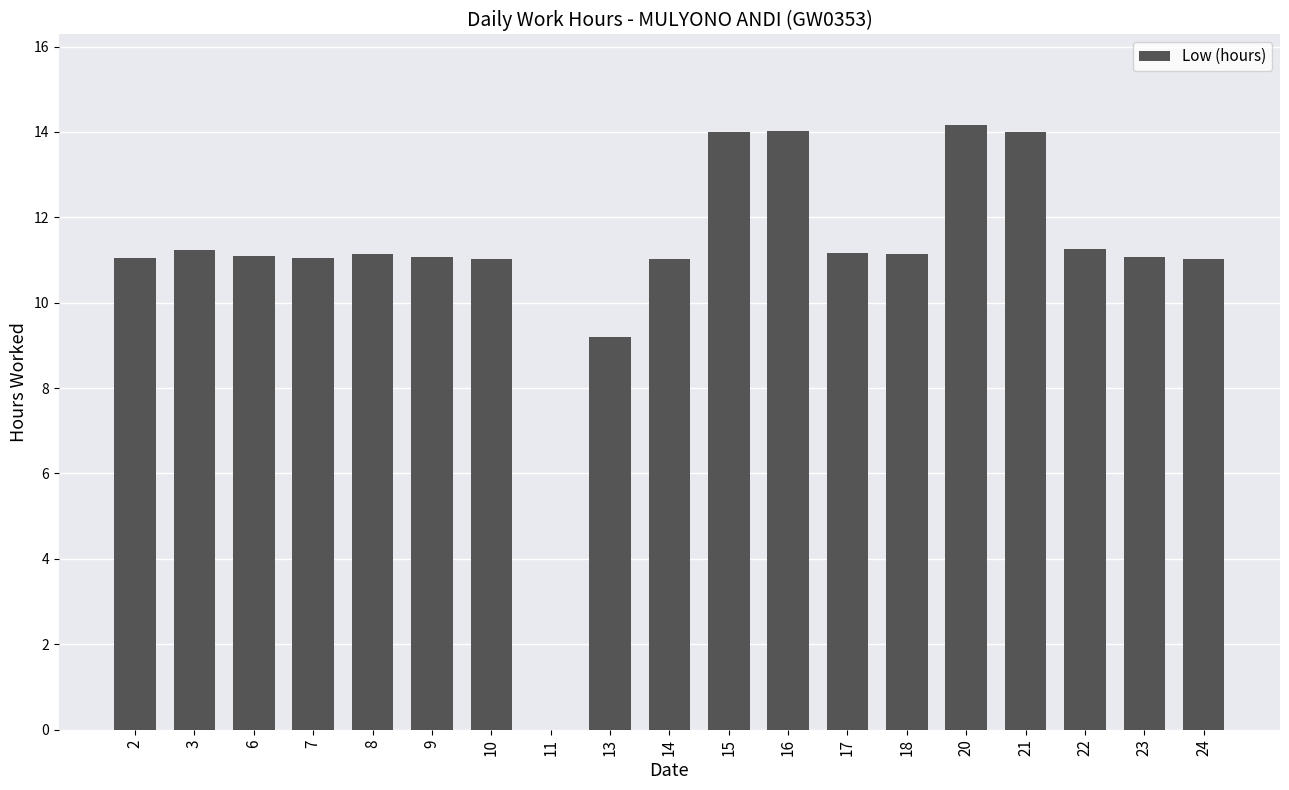

Are the bars horizontal?

No